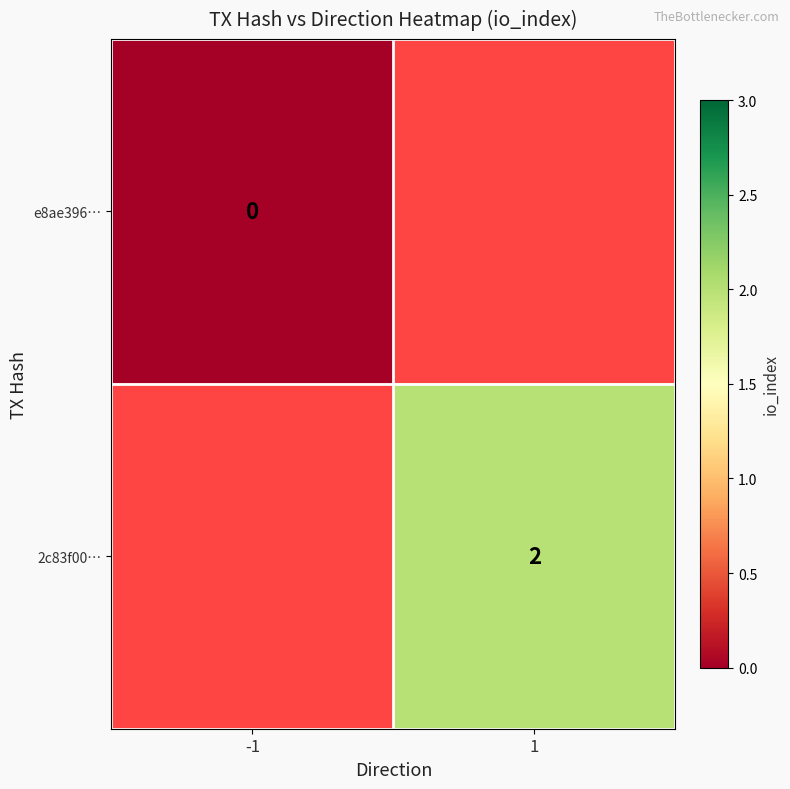

Count the number of data series in this chart.

2